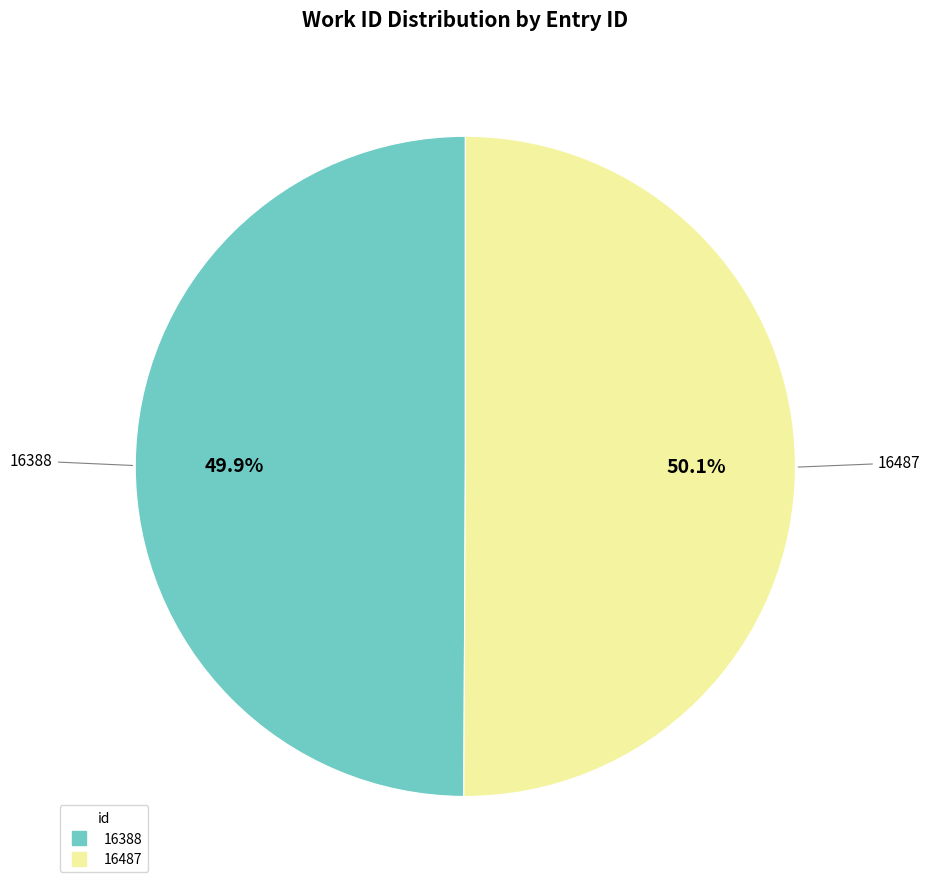

What is the total percentage of 16388 and 16487?

100.0%